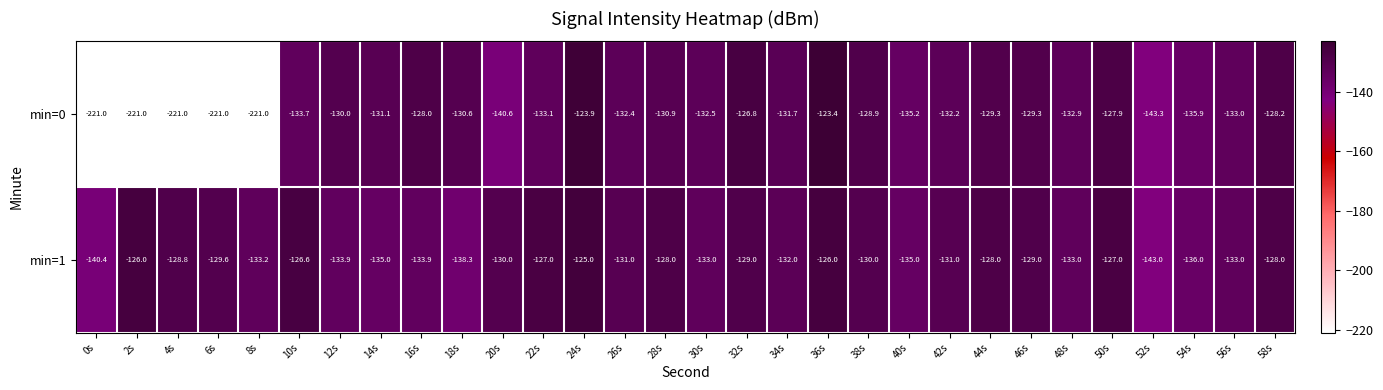

At which category is the sum across all series the highest?

24s